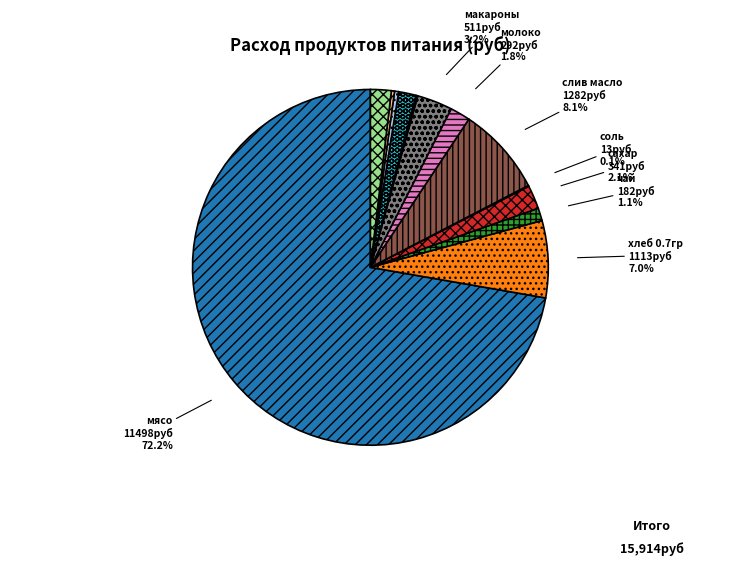

Does слив масло represent more than half of the total?

No